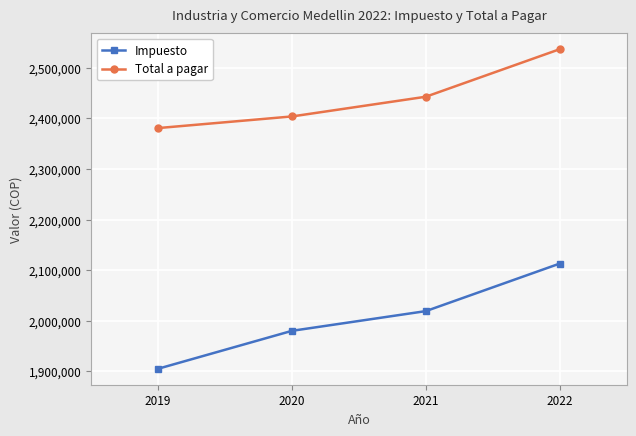

True or false: Impuesto has more than 1 points higher than both neighbors.

False